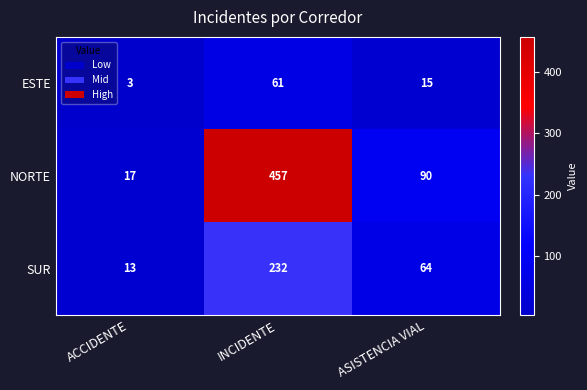

What is the total value across all series at ACCIDENTE?

33